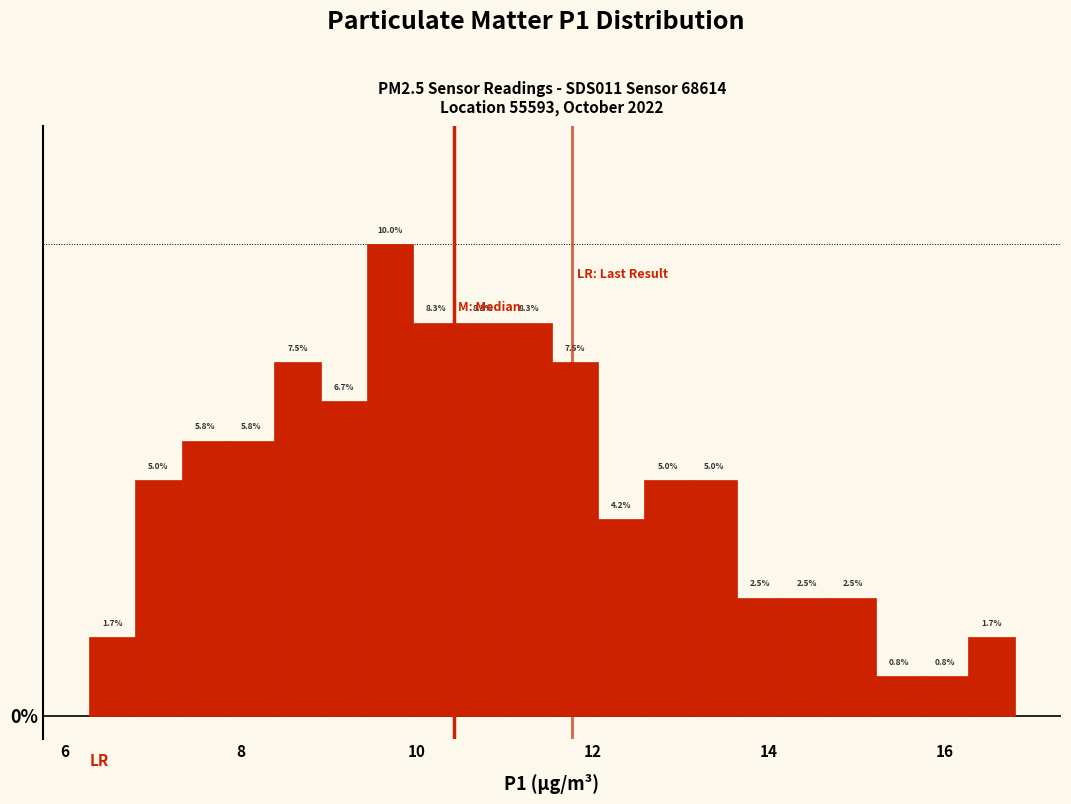

Around what value on the x-axis is the tallest bar? Give the approximate position of its centre, as read against the axis.

9.6